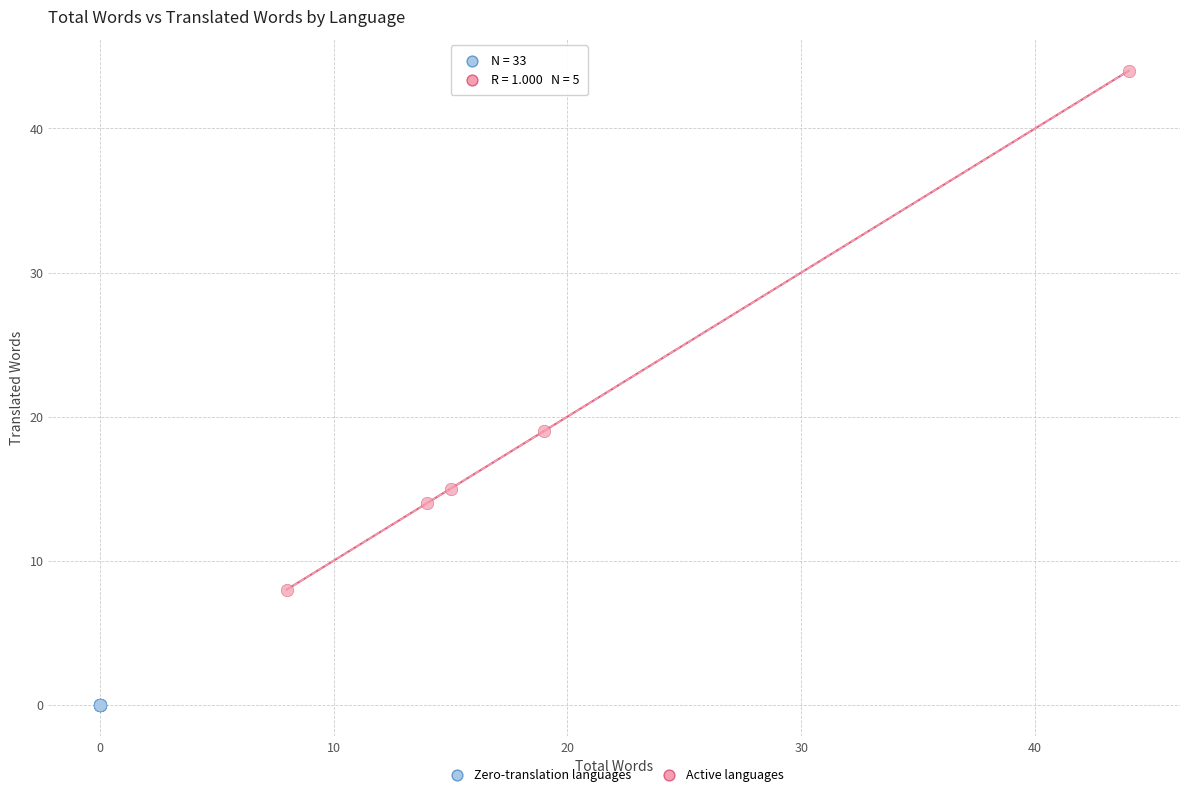

Which series reaches the maximum Y coordinate?

Active languages